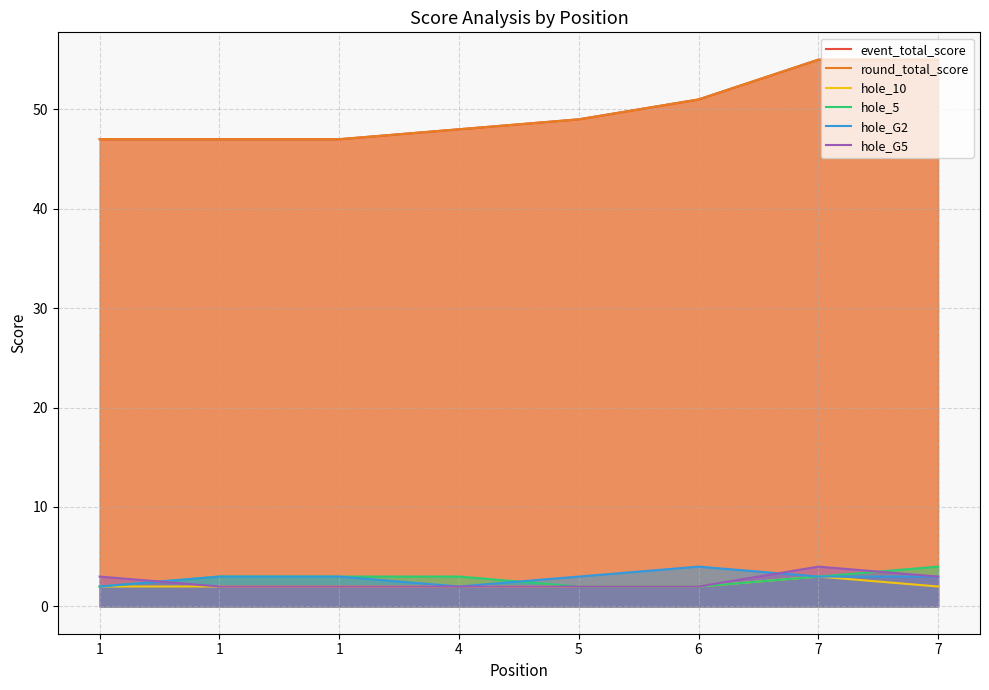

Reading left to right, extract all data points from this chart.

event_total_score: 1=47	1=47	1=47	4=48	5=49	6=51	7=55	7=55
round_total_score: 1=47	1=47	1=47	4=48	5=49	6=51	7=55	7=55
hole_10: 1=2	1=2	1=2	4=2	5=2	6=2	7=3	7=2
hole_5: 1=2	1=3	1=3	4=3	5=2	6=2	7=3	7=4
hole_G2: 1=2	1=3	1=3	4=2	5=3	6=4	7=3	7=3
hole_G5: 1=3	1=2	1=2	4=2	5=2	6=2	7=4	7=3